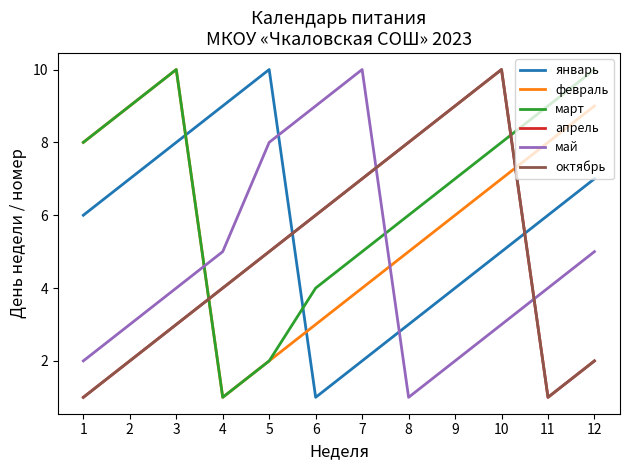

Does the chart display data point markers on the line(s)?

No